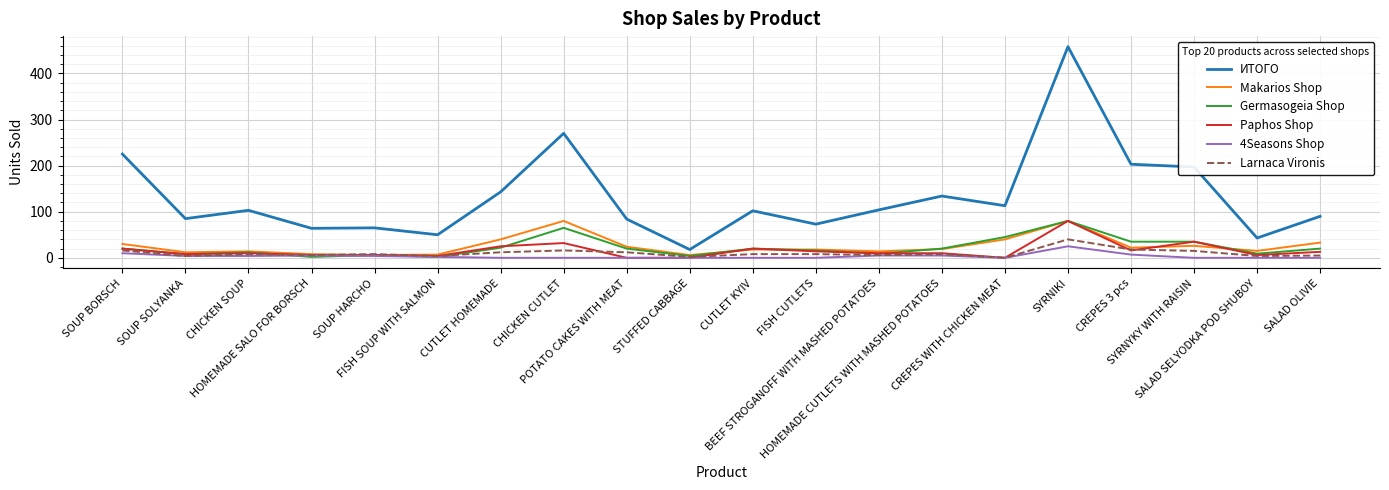

Which series has the largest total across all categories?

ИТОГО